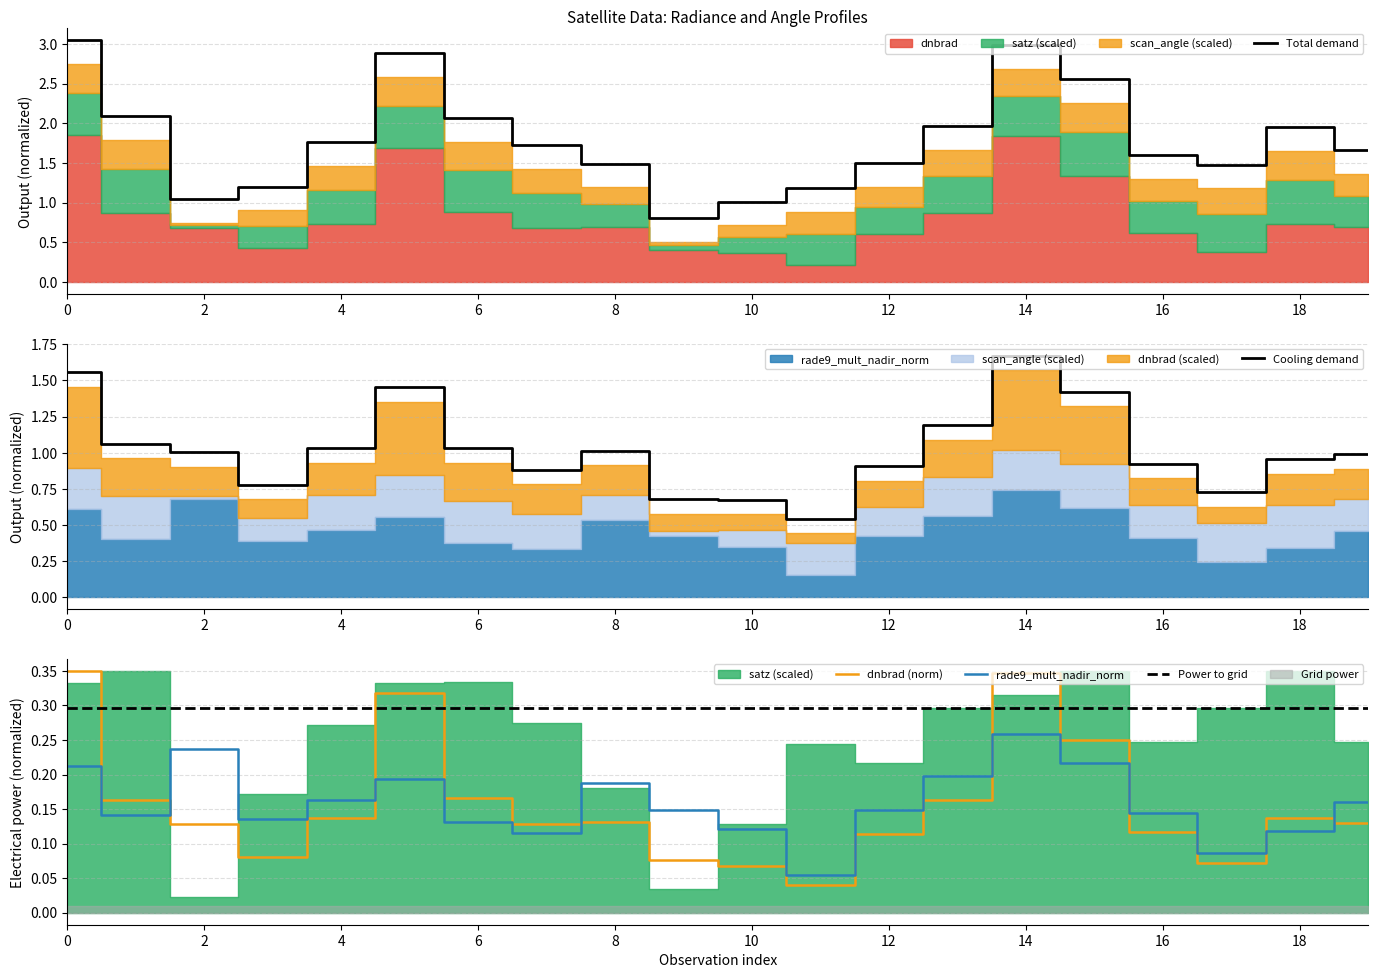

True or false: Cooling demand and rade9_mult_nadir_norm intersect in this chart.

False